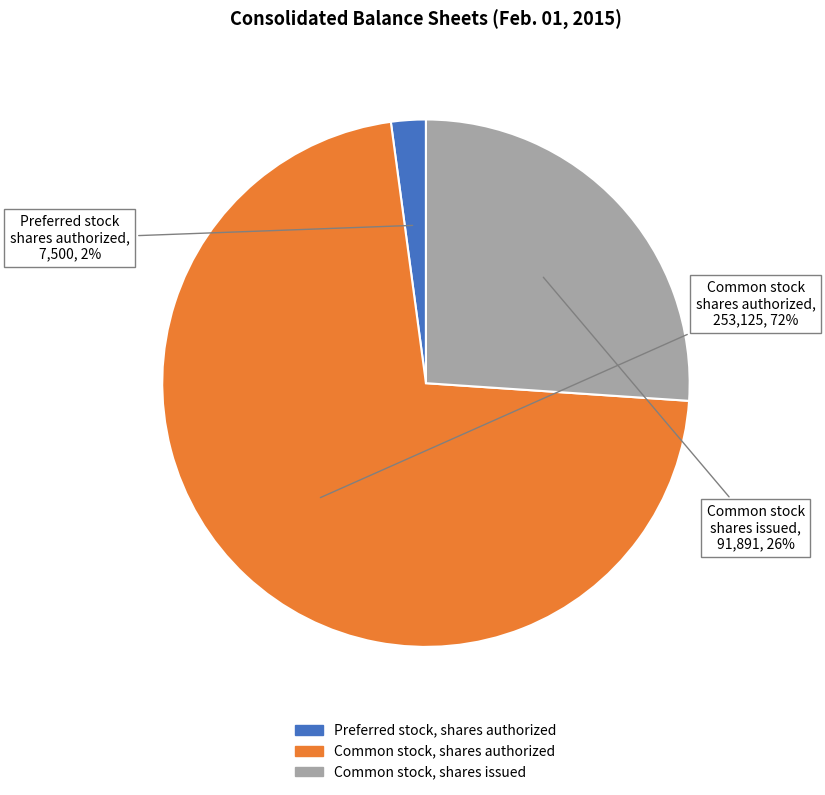

What percentage is the Preferred stock, shares authorized slice, to the nearest percent?

2%